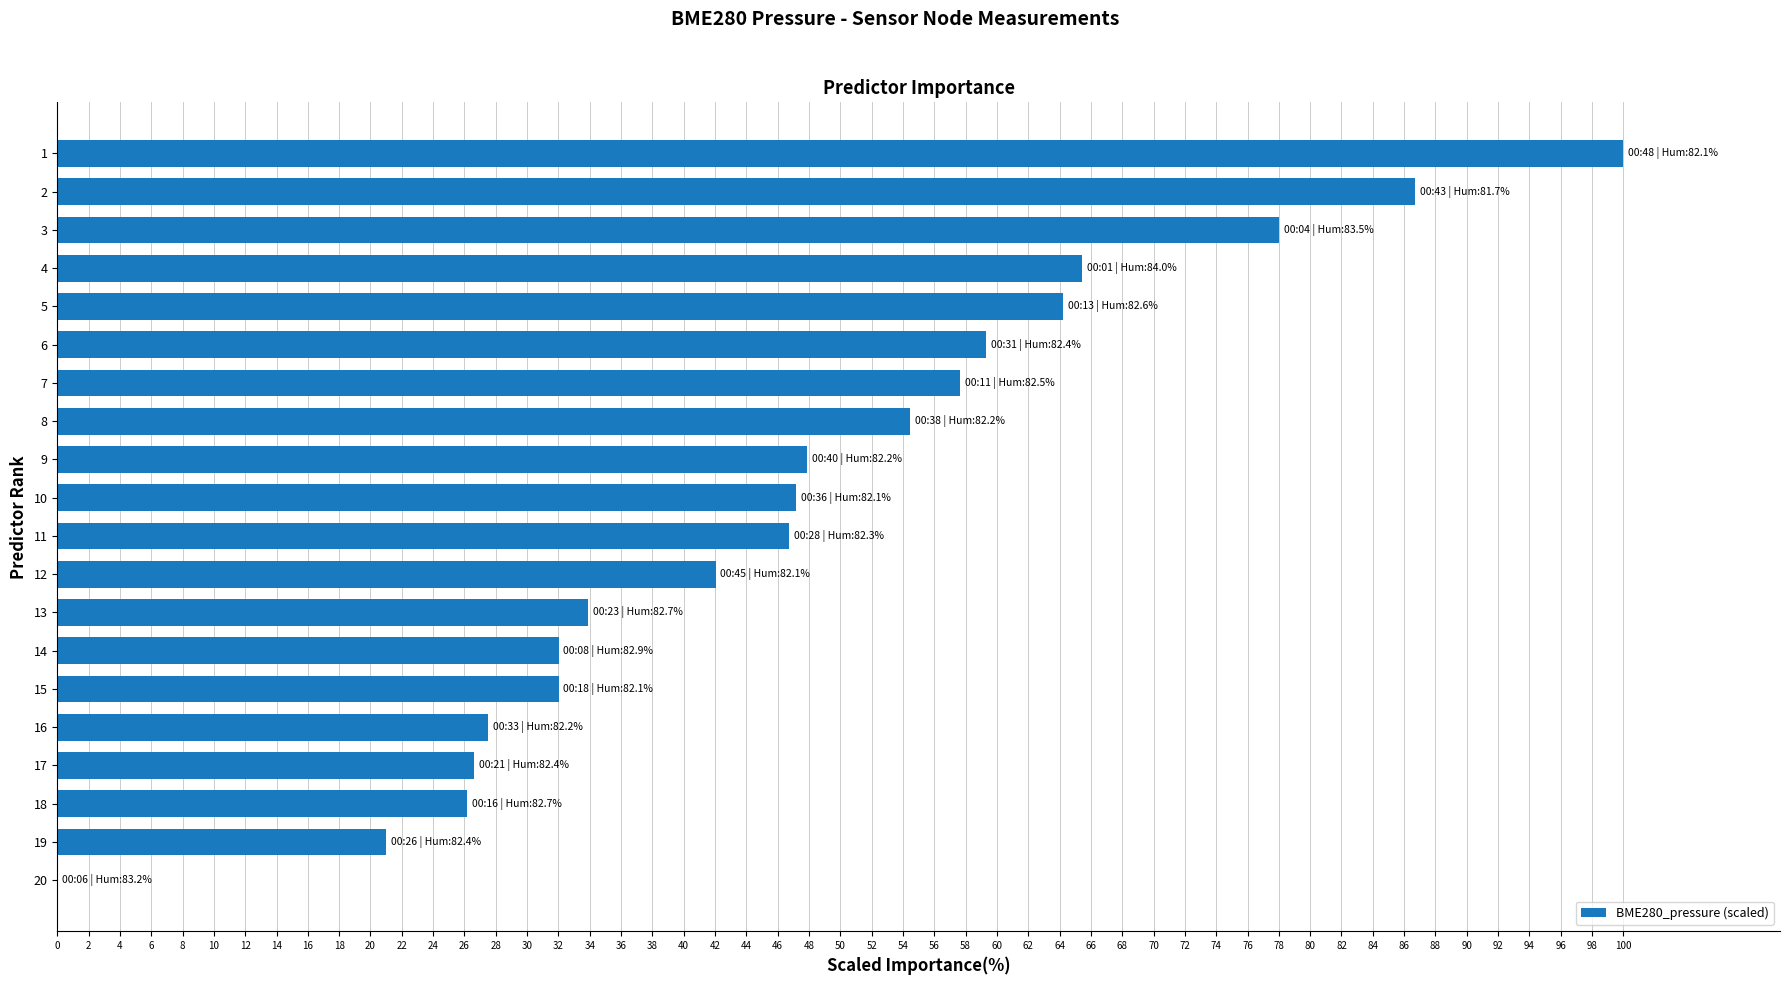

What is the greatest value displayed?

100.0